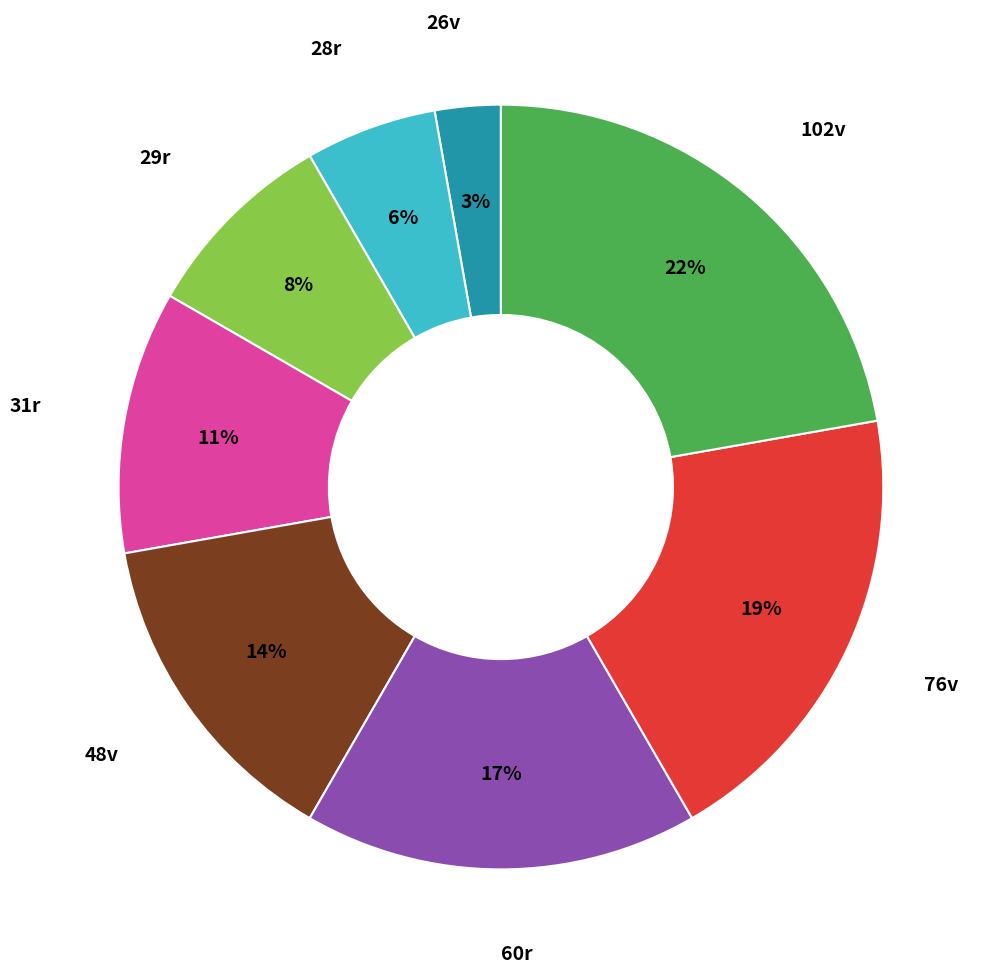

To the nearest percent, what is the difference between the largest and smallest slice percentages?

19%